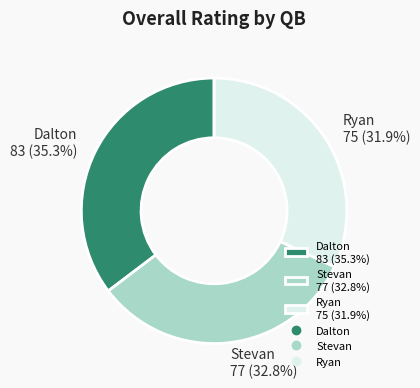

How many slices are in this pie chart?

3